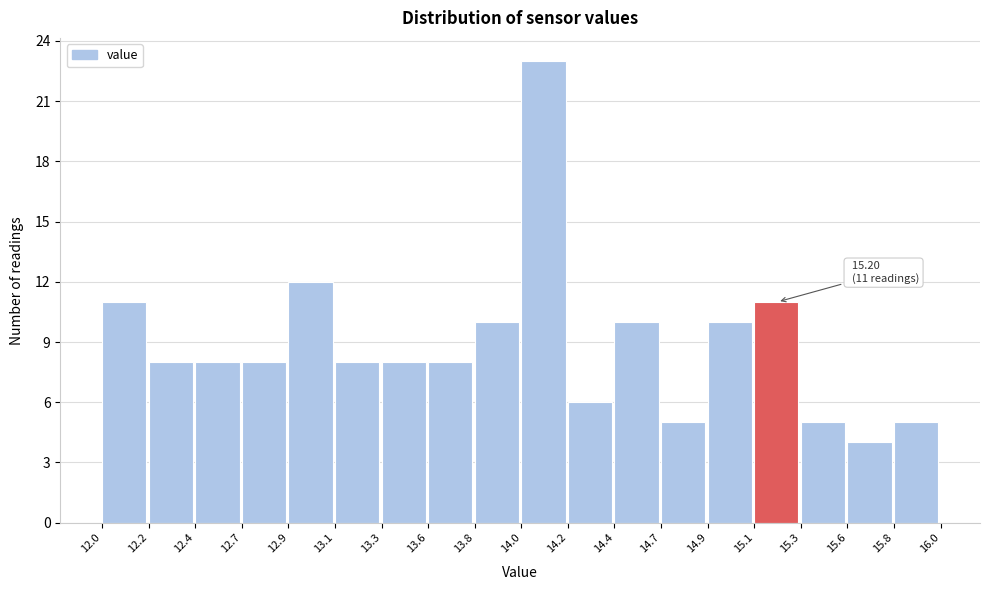

Reading left to right, what are all the values shown in this chart?

12.0=11	12.2=8	12.4=8	12.7=8	12.9=12	13.1=8	13.3=8	13.6=8	13.8=10	14.0=23	14.2=6	14.4=10	14.7=5	14.9=10	15.1=11	15.3=5	15.6=4	15.8=5